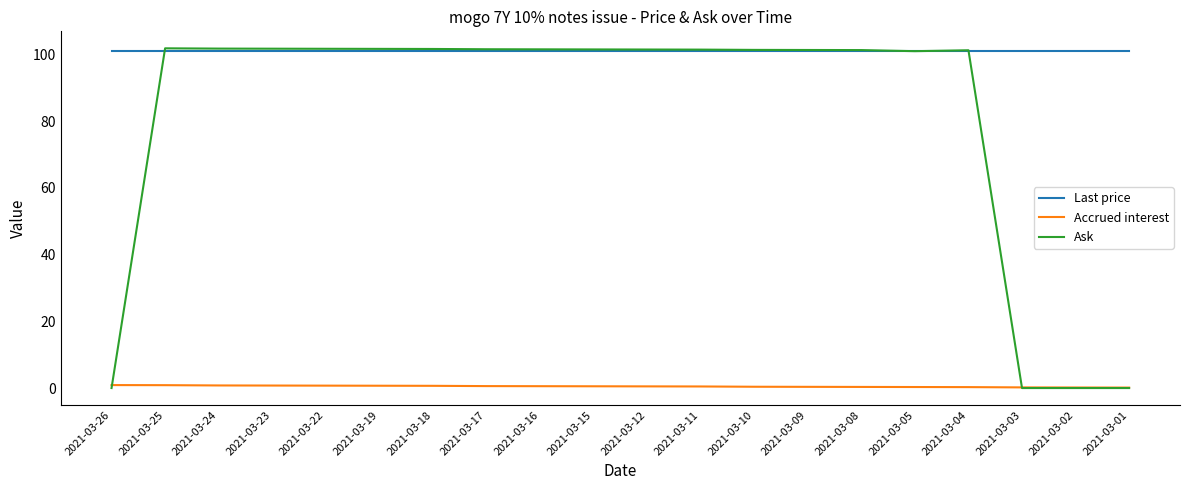

Rank the series by their average value, from lowest to highest.

Accrued interest, Ask, Last price